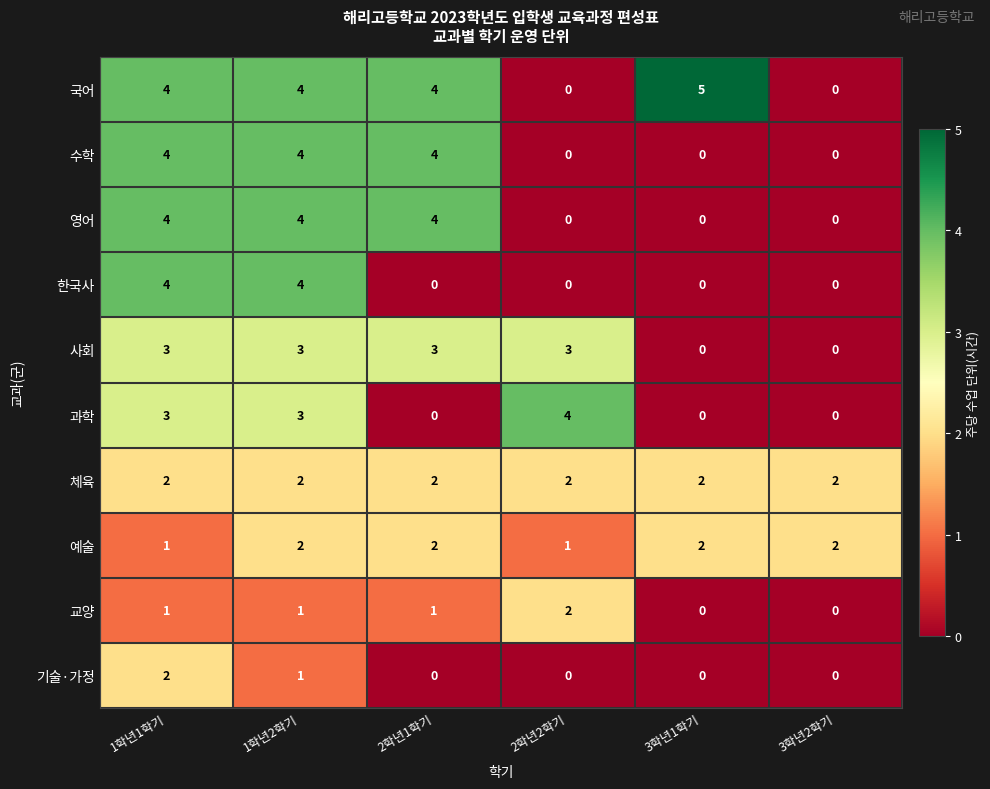

What is the highest value of the 수학 series?

4